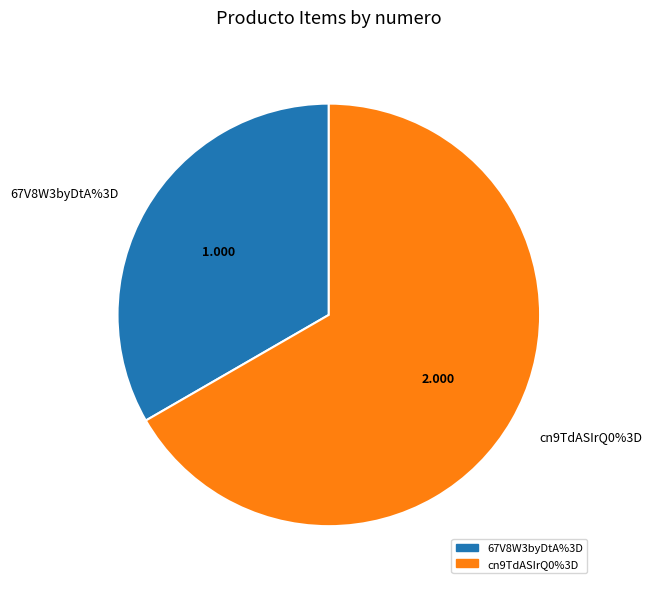

To the nearest percent, what is the average slice percentage?

50%